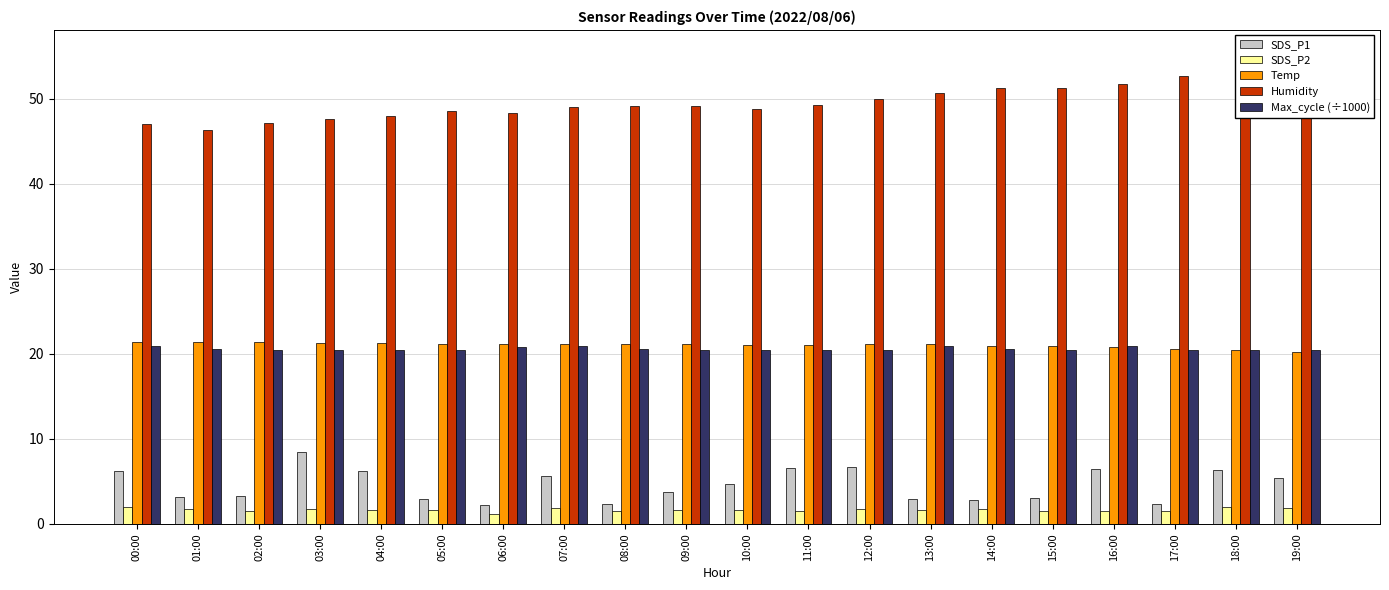

What is the sum of all Max_cycle (÷1000) values?

411.3